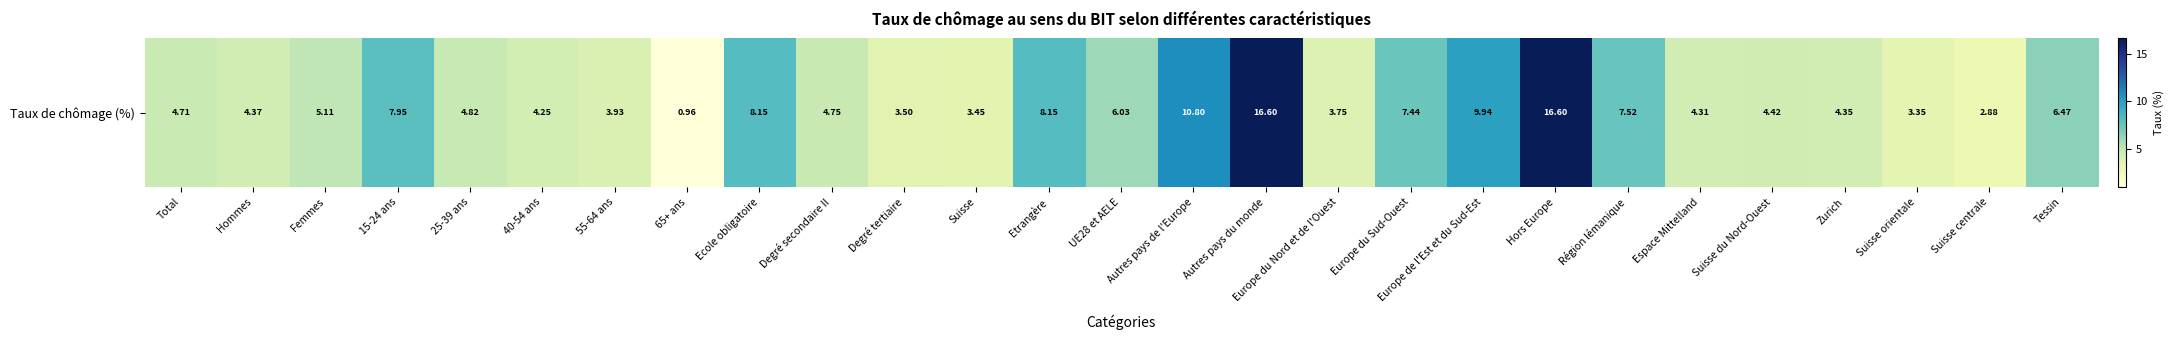

Is it true that the value at Degré tertiaire is 3.5?

True